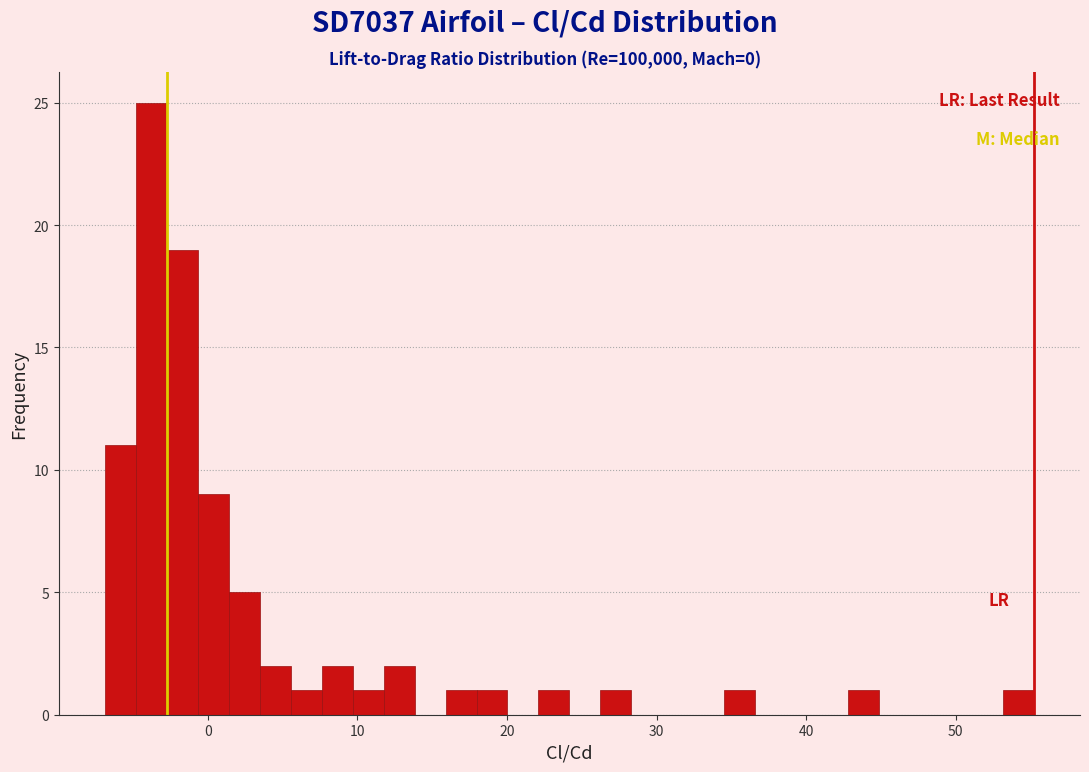

Around what value on the x-axis is the tallest bar? Give the approximate position of its centre, as read against the axis.

-4